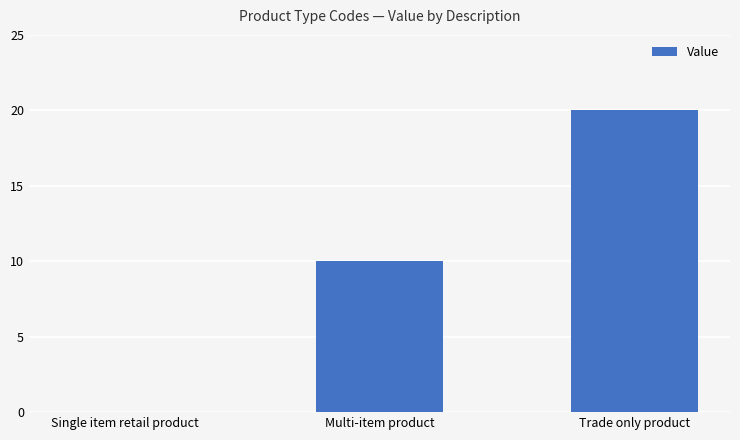

Reading left to right, transcribe all the data shown in this chart.

Single item retail product=0	Multi-item product=10	Trade only product=20